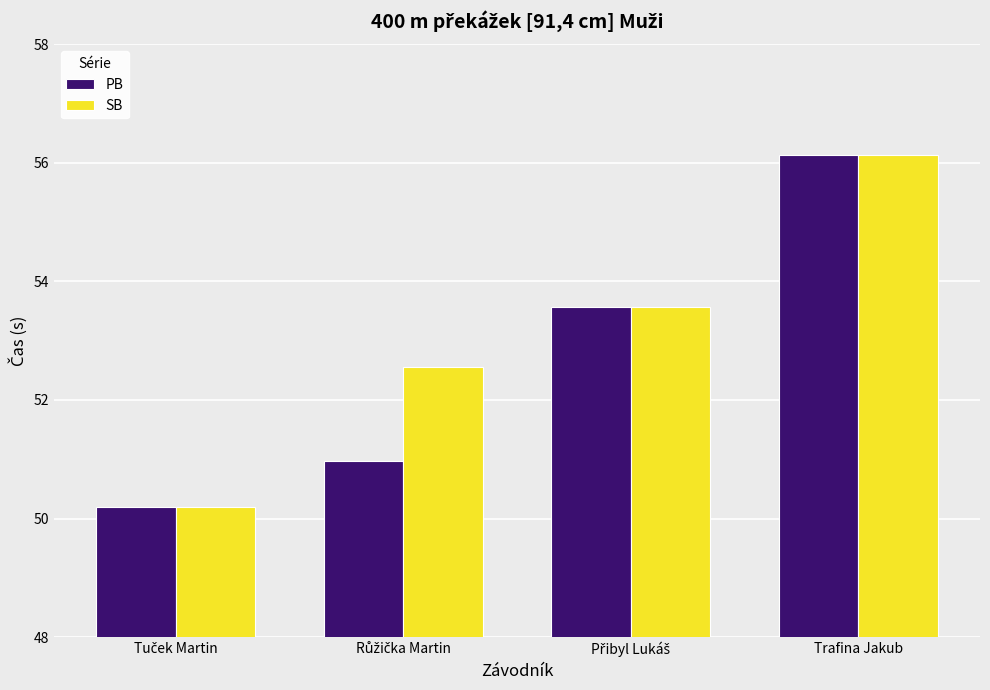

What is the average value of the SB series?

53.1